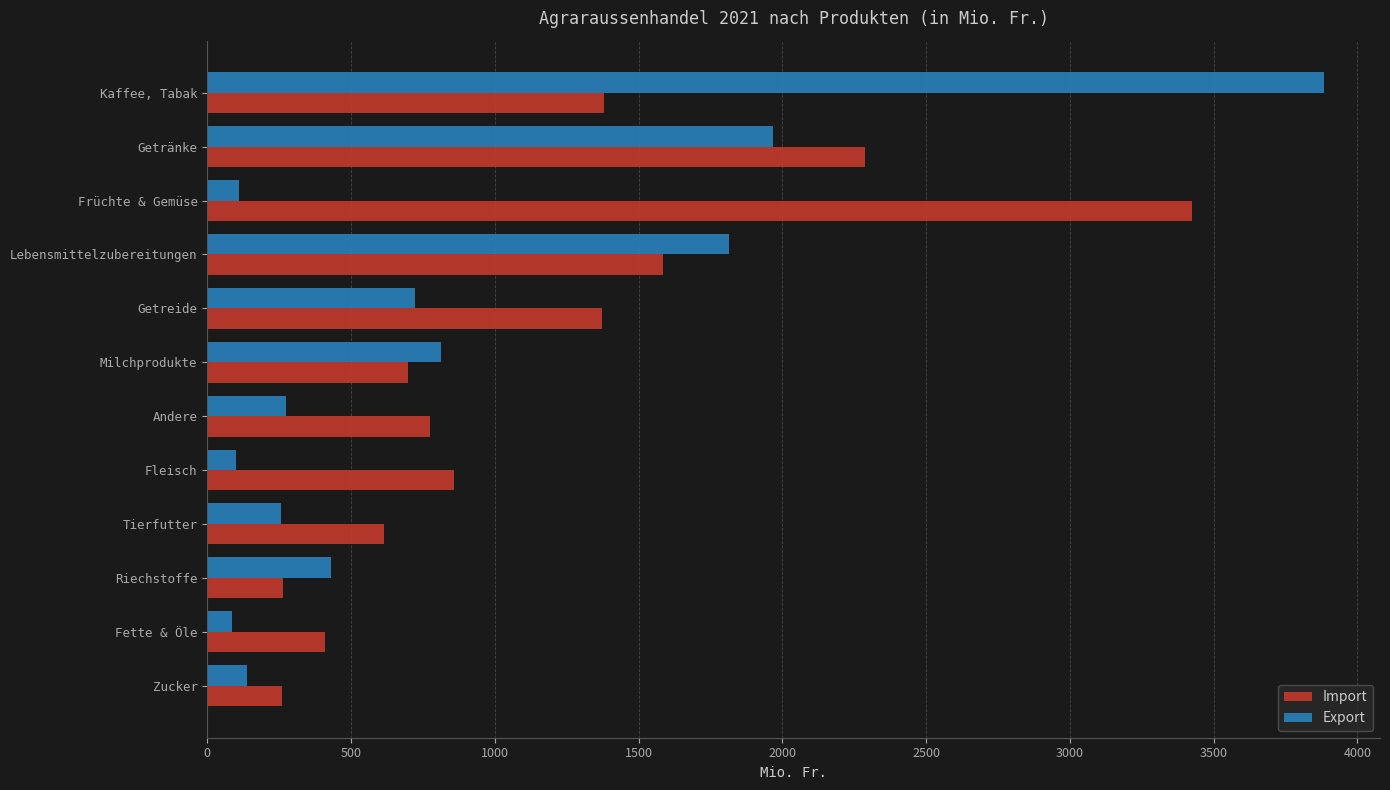

List the series in order of their peak value, highest first.

Export, Import